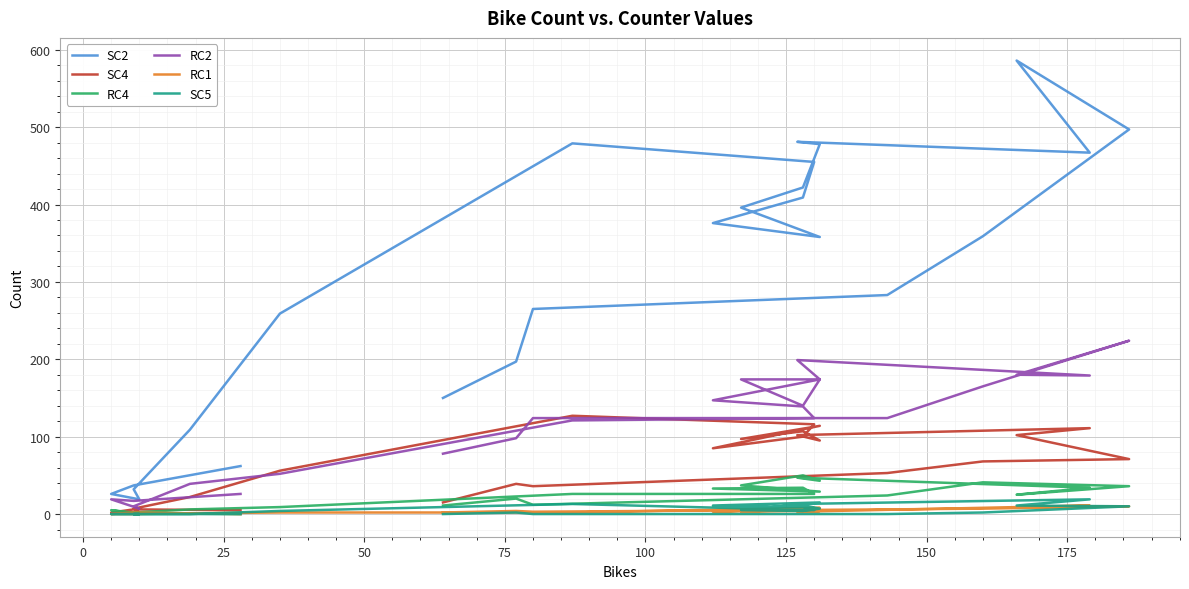

Count the number of categories in the chart.

24